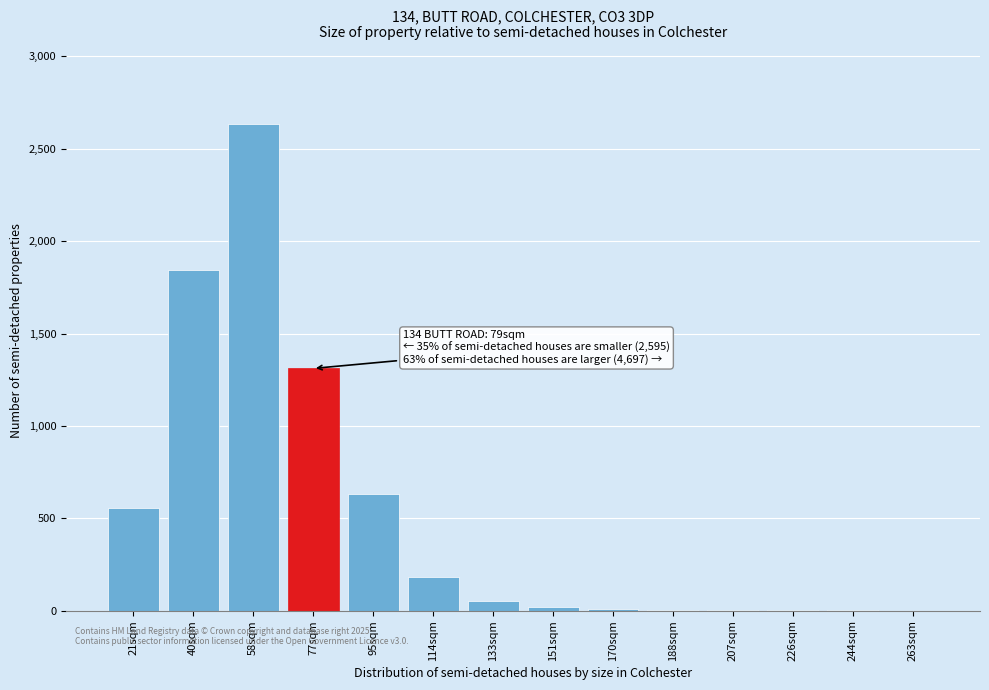

What is the greatest value displayed?

2634